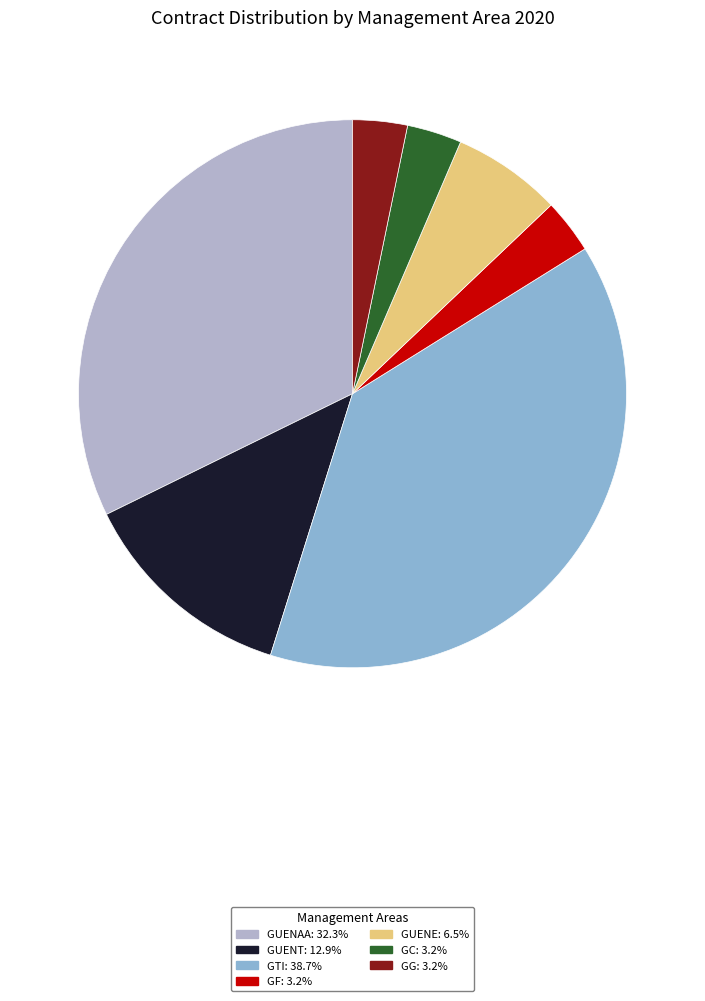

Combined, do GUENE: 6.5% and GG: 3.2% account for over 50%?

No